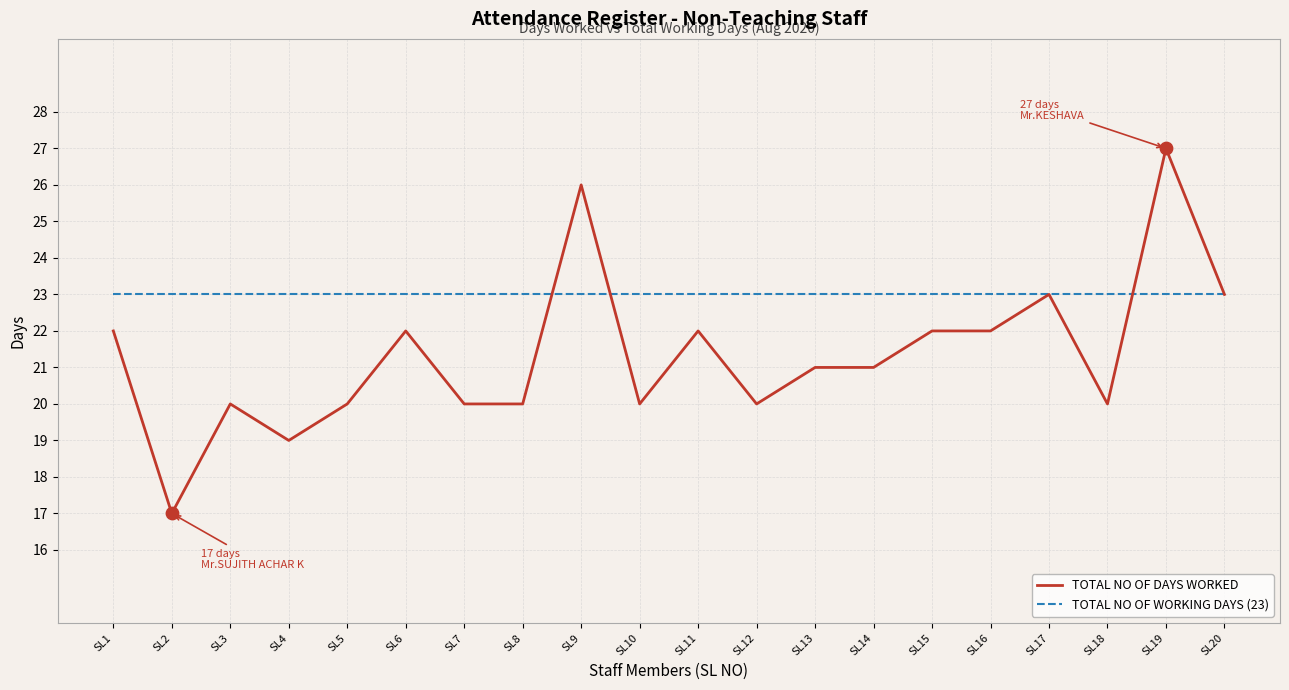

At which category is the sum across all series the highest?

SL19